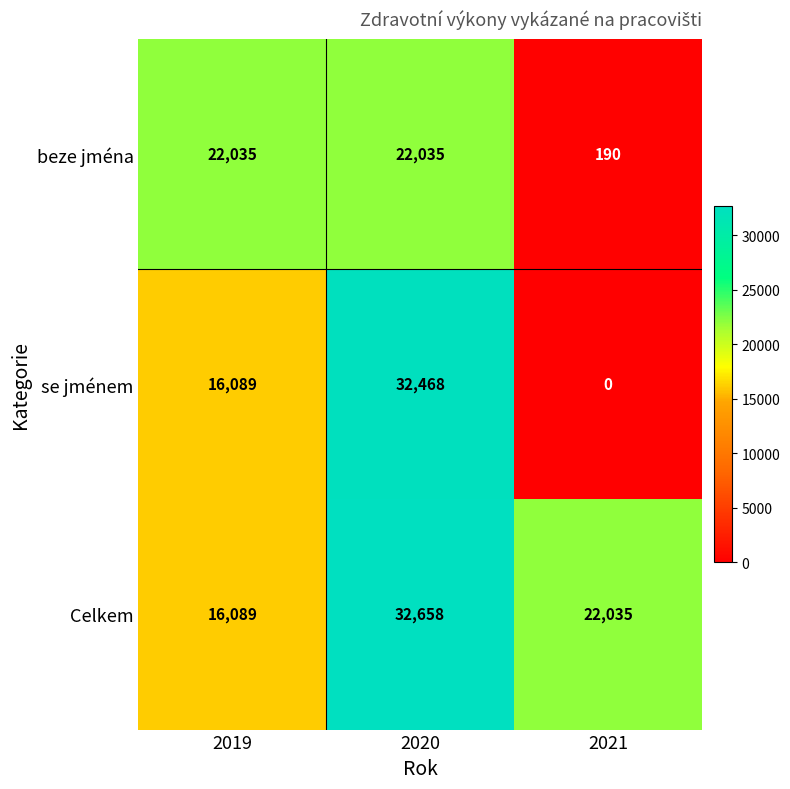

How many se jménem values are between 0 and 32468?

3